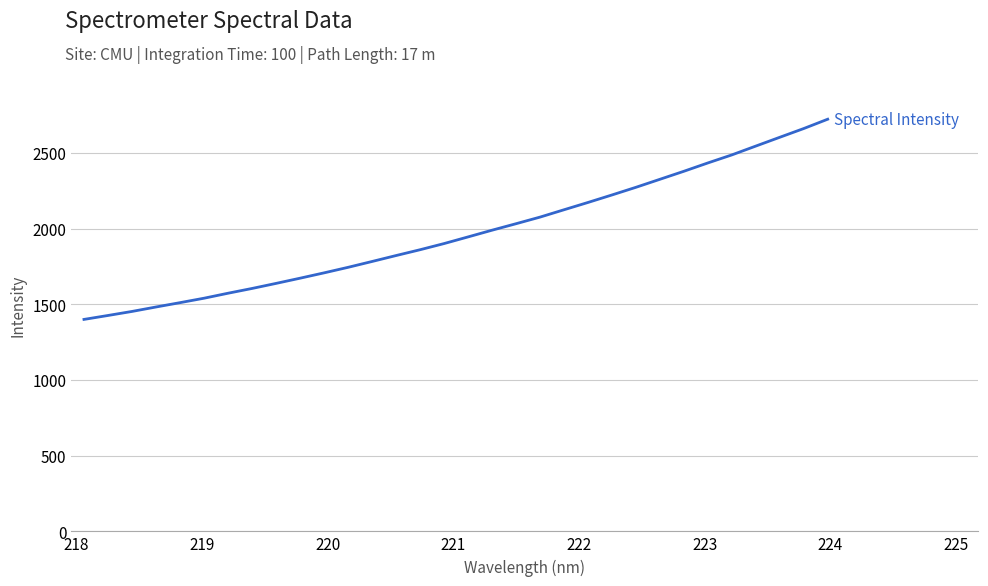

What is the smallest value displayed?

1400.0